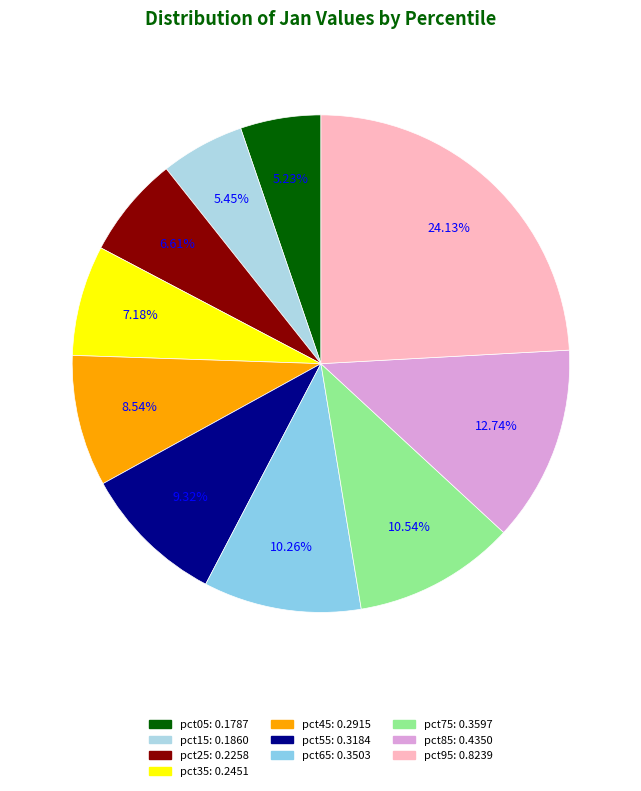

The pct65 slice represents 10% of the pie. True or false?

True